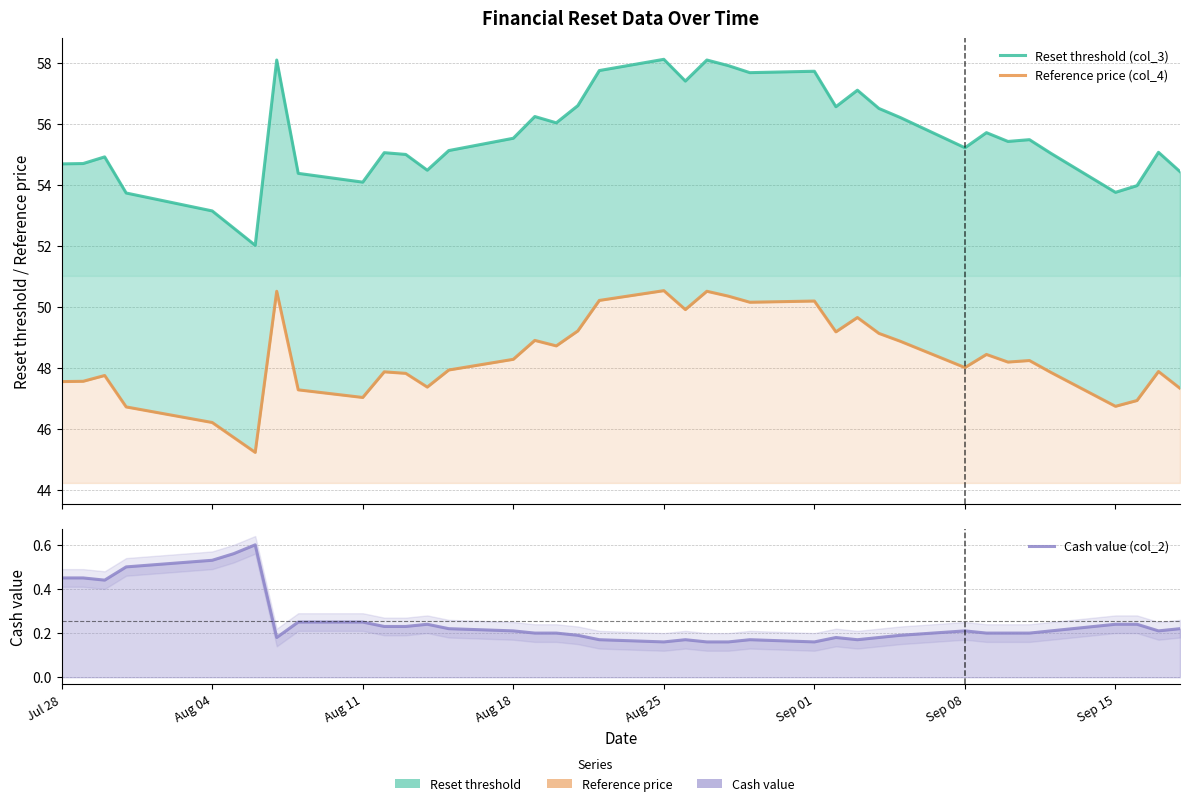

At how many categories does at least one series exceed 35?

38